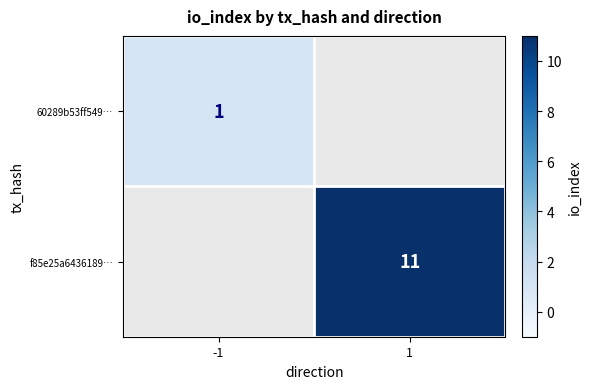

Is it true that 60289b53ff549… equals 0.2 at -1?

False